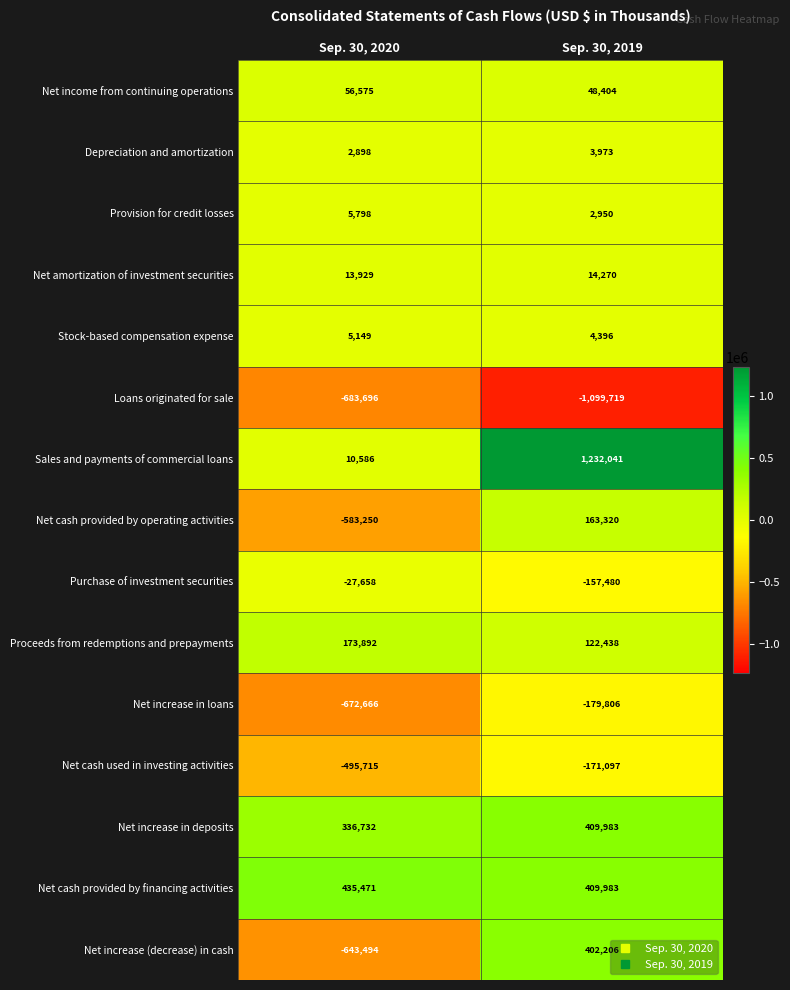

What is the total value across all series at Sep. 30, 2020?

-2065449